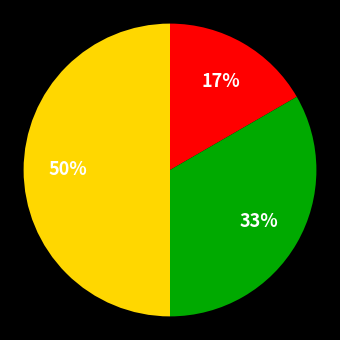

To the nearest percent, what is the difference between the largest and smallest slice percentages?

33%